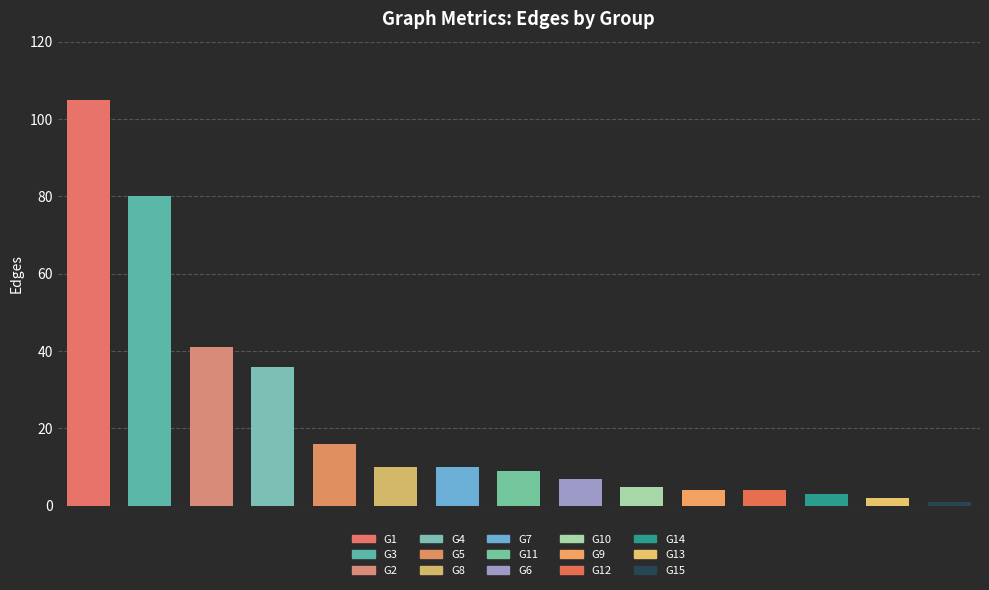

What is the maximum value shown in the chart?

105